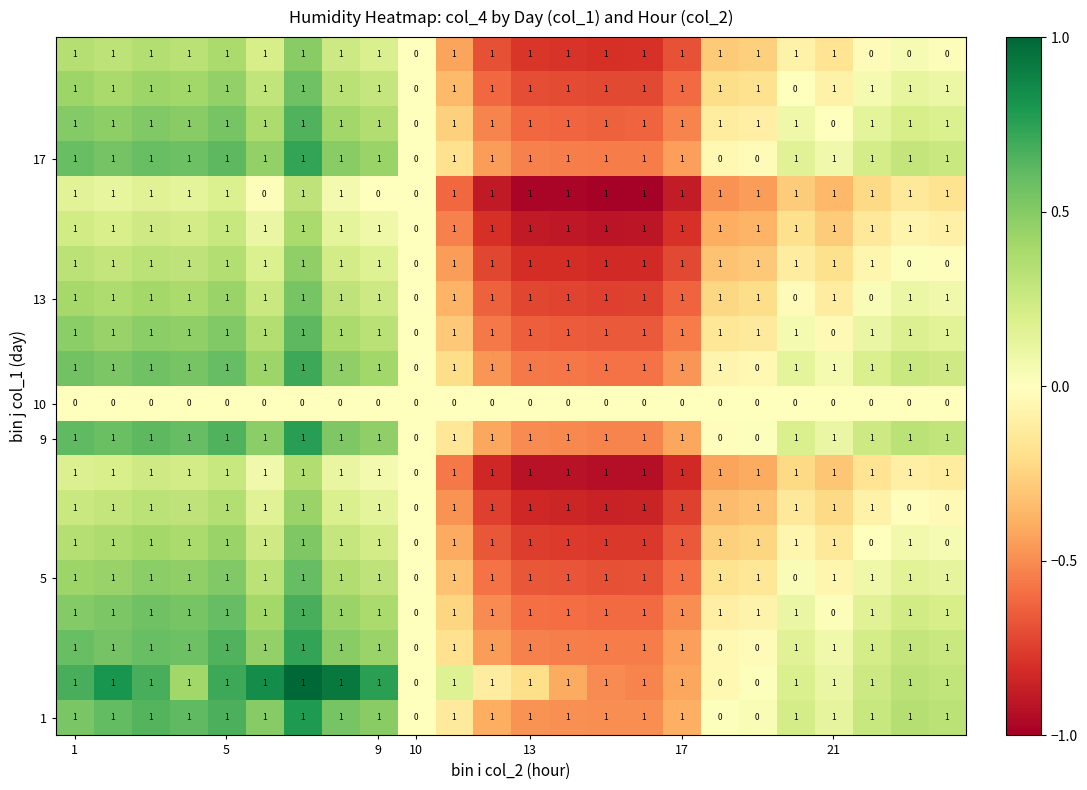

Count the number of data series in this chart.

20